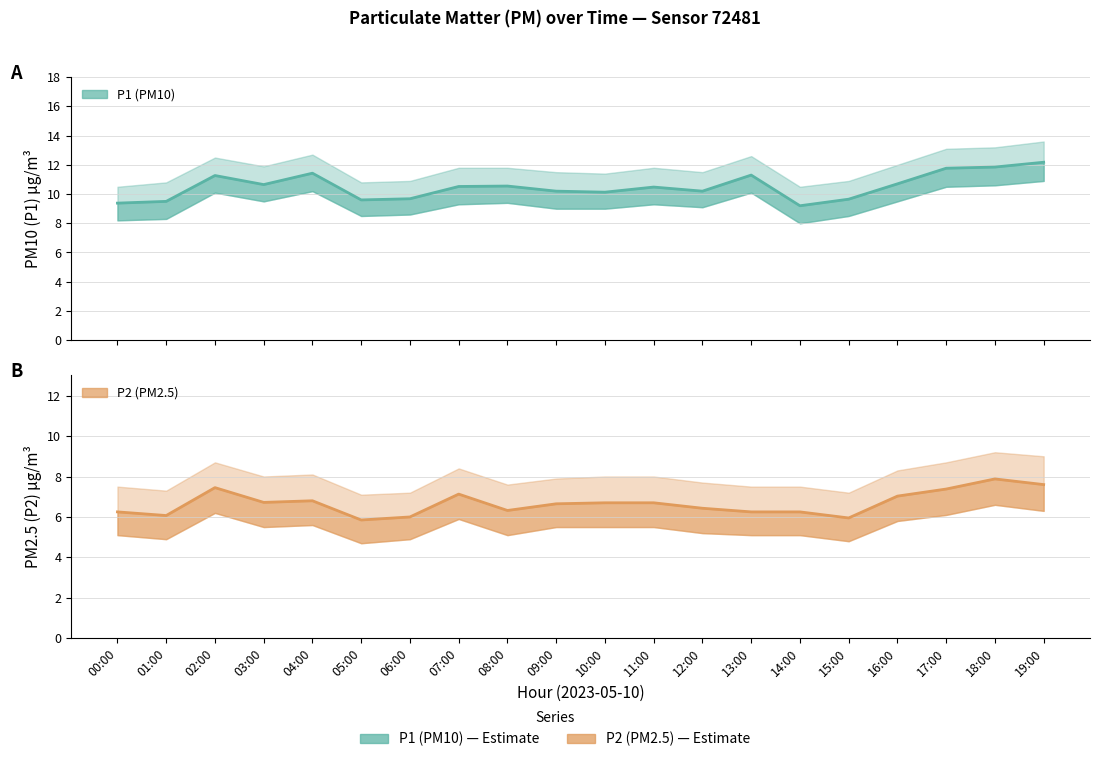

Which series has the widest spread of values?

P1 (PM10)